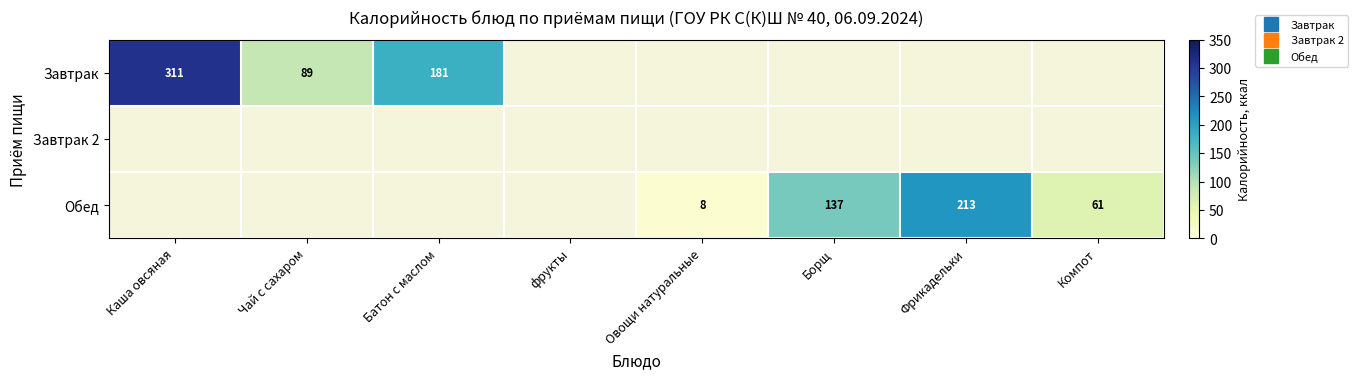

The Обед series shows 3.5 at Овощи натуральные. True or false?

False